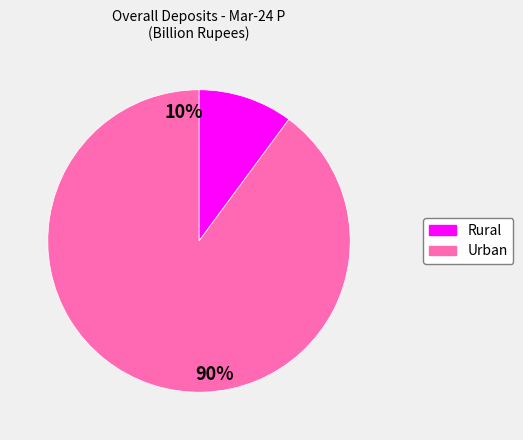

What percentage do Rural and Urban together represent?

100.0%